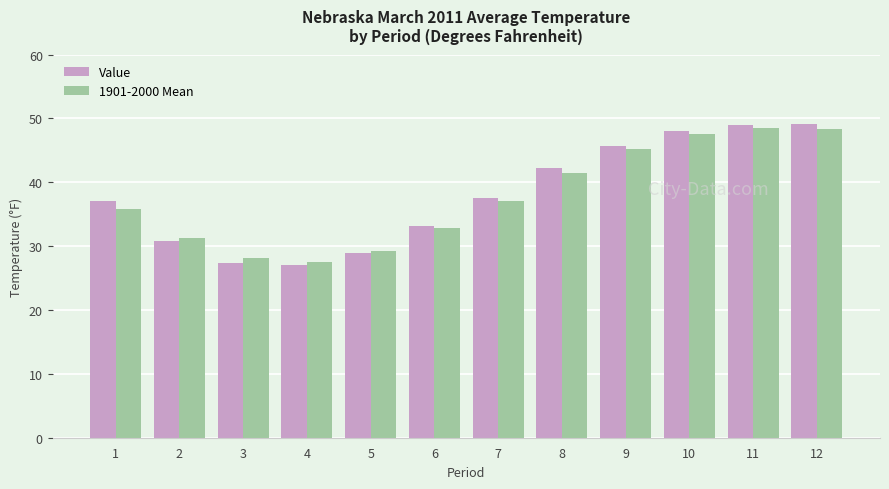

What is the greatest value displayed?

49.1